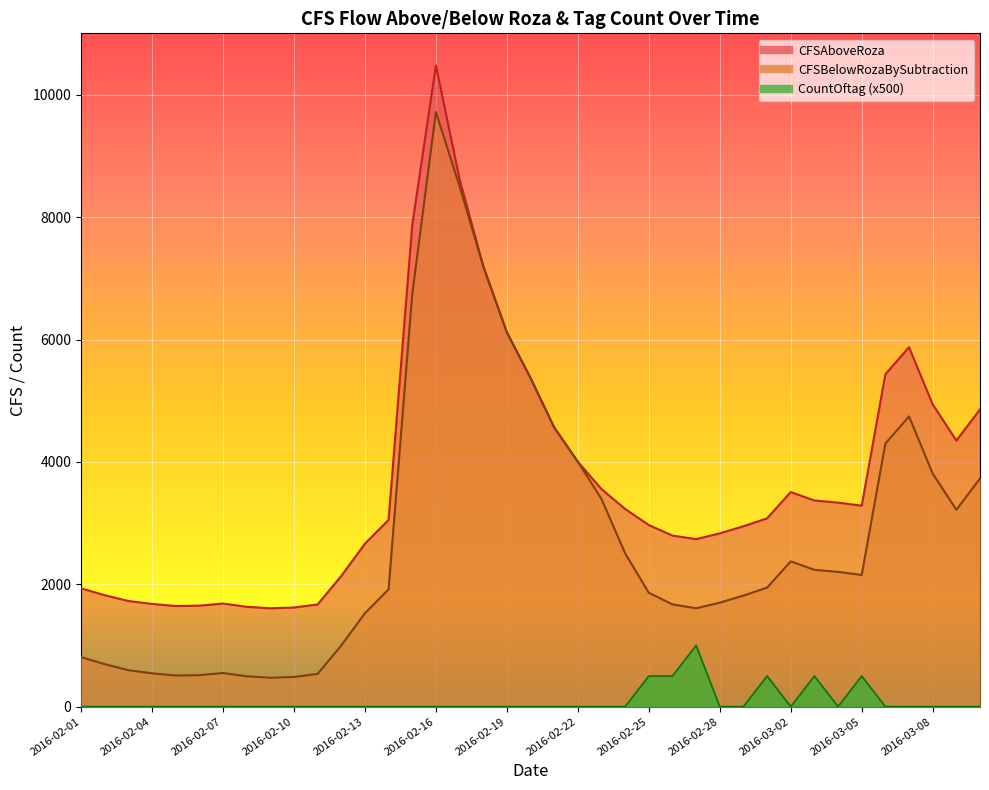

Rank the series at 2016-02-03 from highest to lowest value.

CFSAboveRoza, CFSBelowRozaBySubtraction, CountOftag